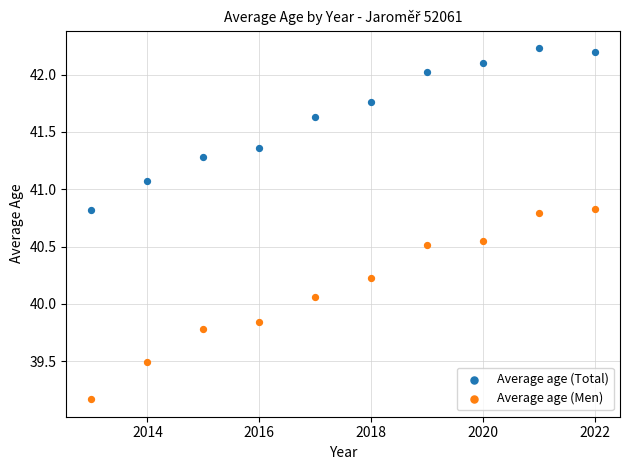

Across all data points, what is the range of Y values (max minus min)?

3.1